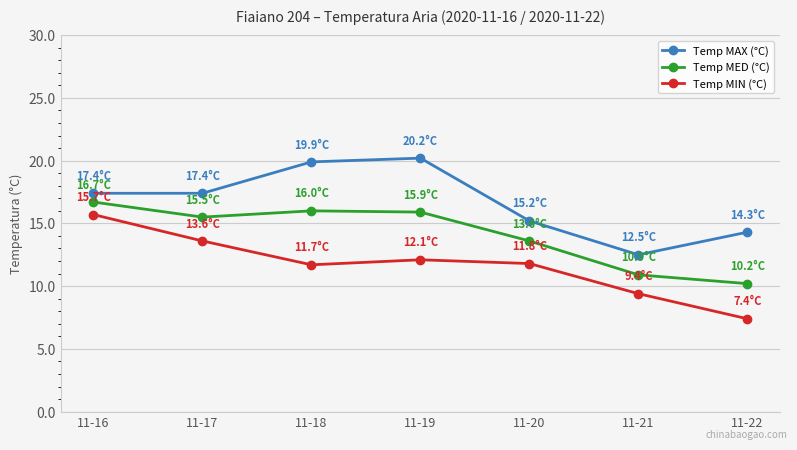

What is the value of the Temp MED (°C) point at the 1st from the left?

16.7